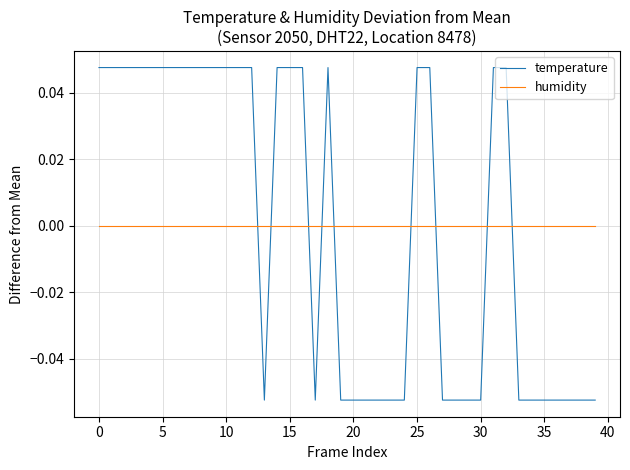

Which series ends up on top after the final intersection of humidity and temperature?

humidity